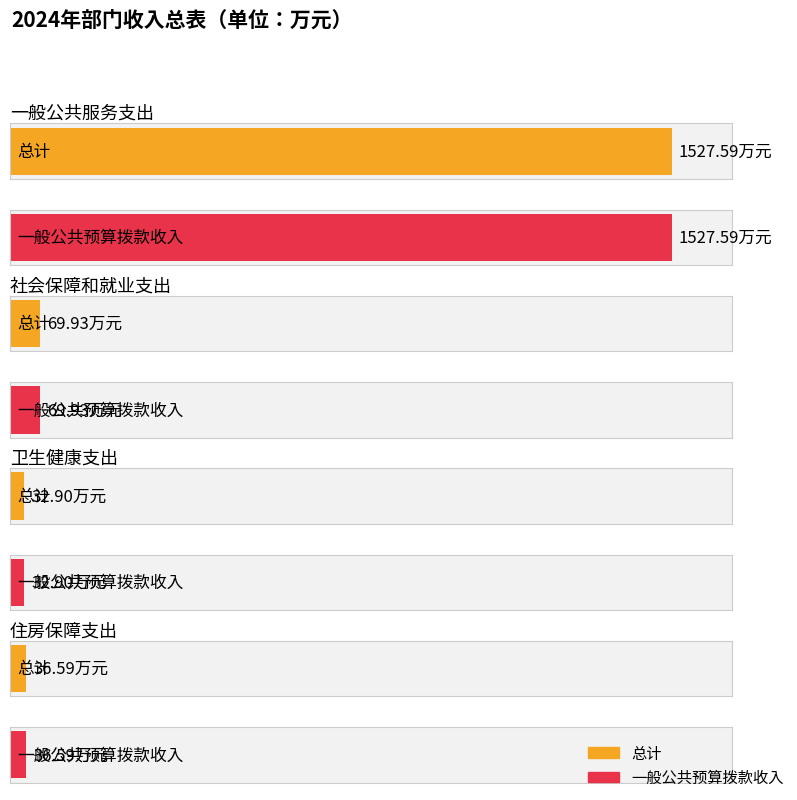

What is the average value of the 一般公共预算拨款收入 series?

416.8